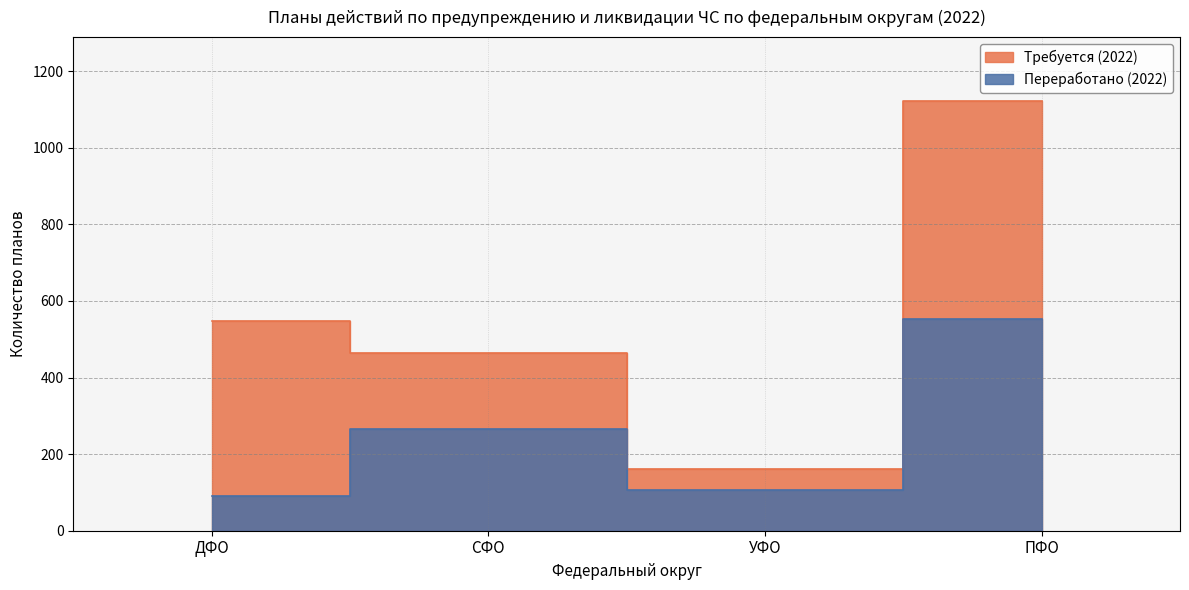

True or false: Переработано (2022) has more than 2 interior local peaks.

False